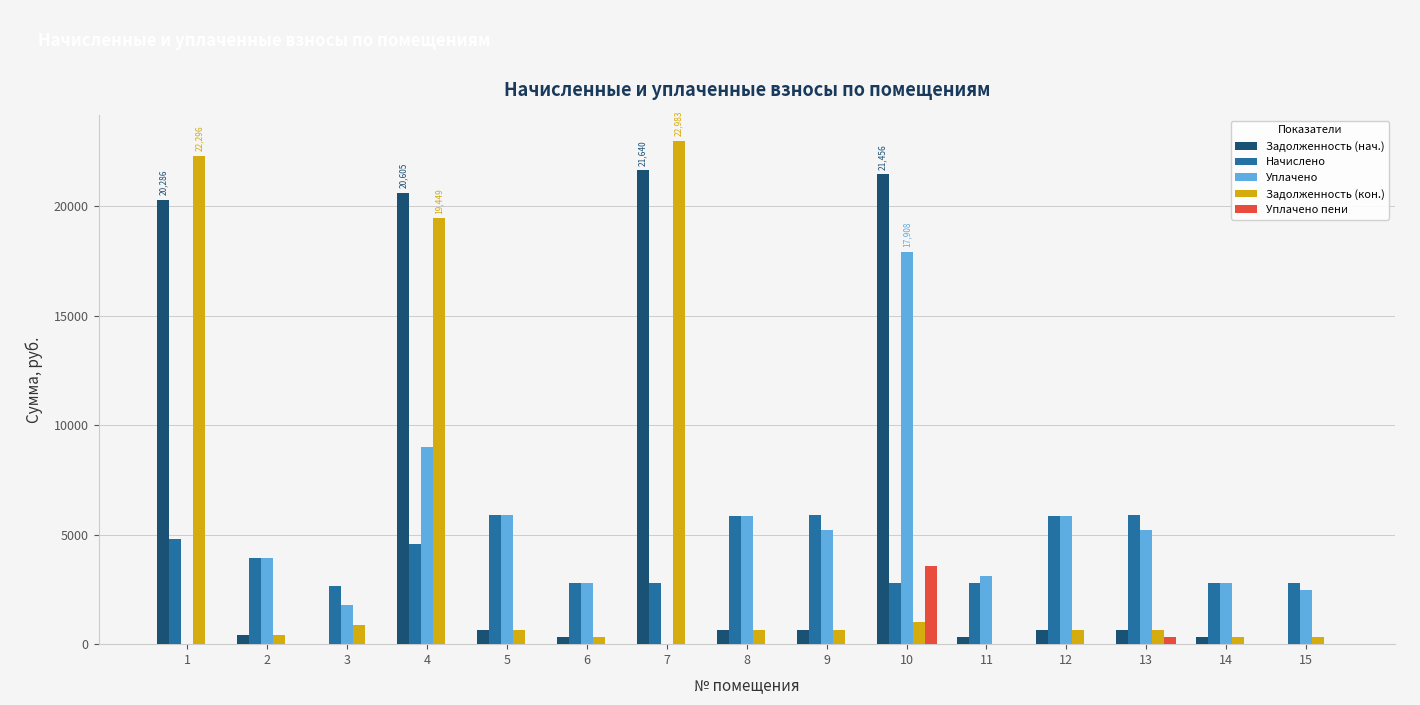

Between 2 and 4, which series saw the biggest shift?

Задолженность (нач.)